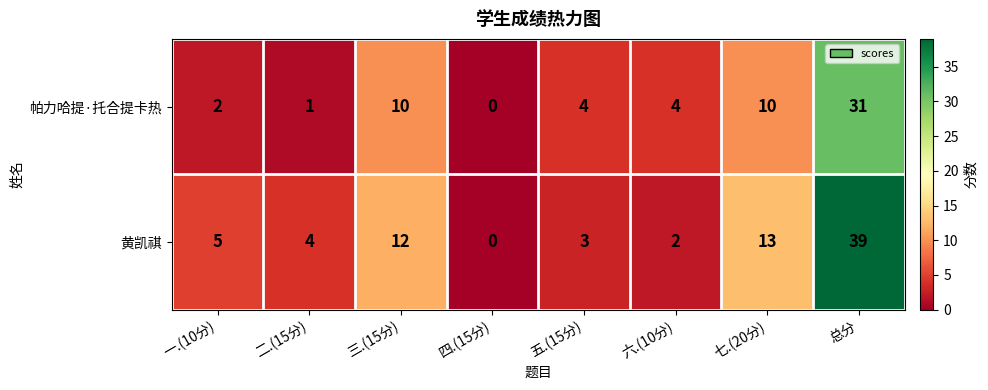

Reading left to right, what are all the values shown in this chart?

帕力哈提·托合提卡热: 一.(10分)=2	二.(15分)=1	三.(15分)=10	四.(15分)=0	五.(15分)=4	六.(10分)=4	七.(20分)=10	总分=31
黄凯祺: 一.(10分)=5	二.(15分)=4	三.(15分)=12	四.(15分)=0	五.(15分)=3	六.(10分)=2	七.(20分)=13	总分=39